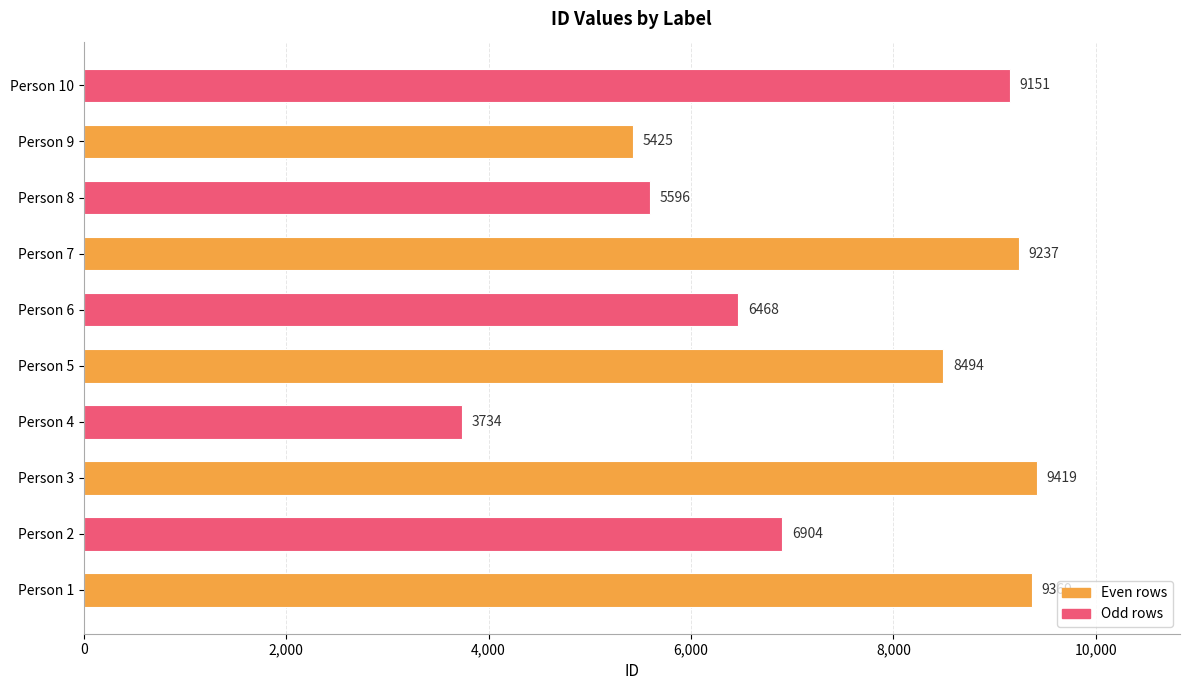

The value at Person 9 is 5425. True or false?

True